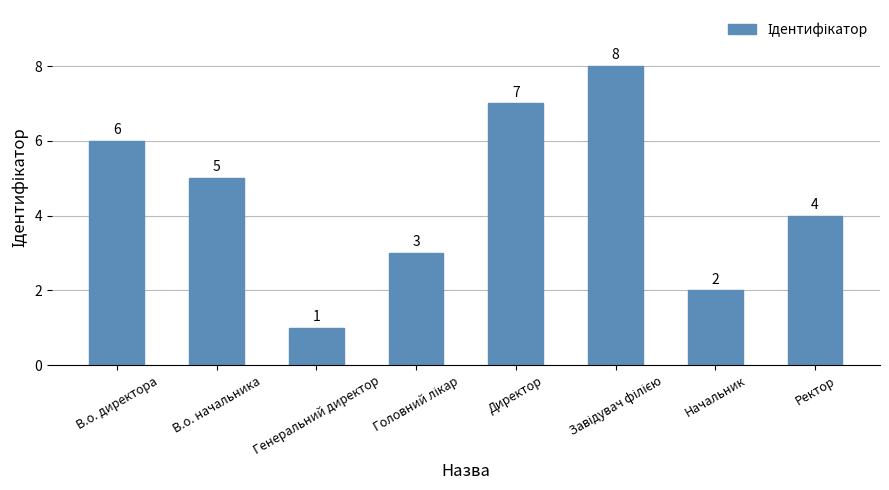

Reading left to right, extract all data points from this chart.

6	5	1	3	7	8	2	4